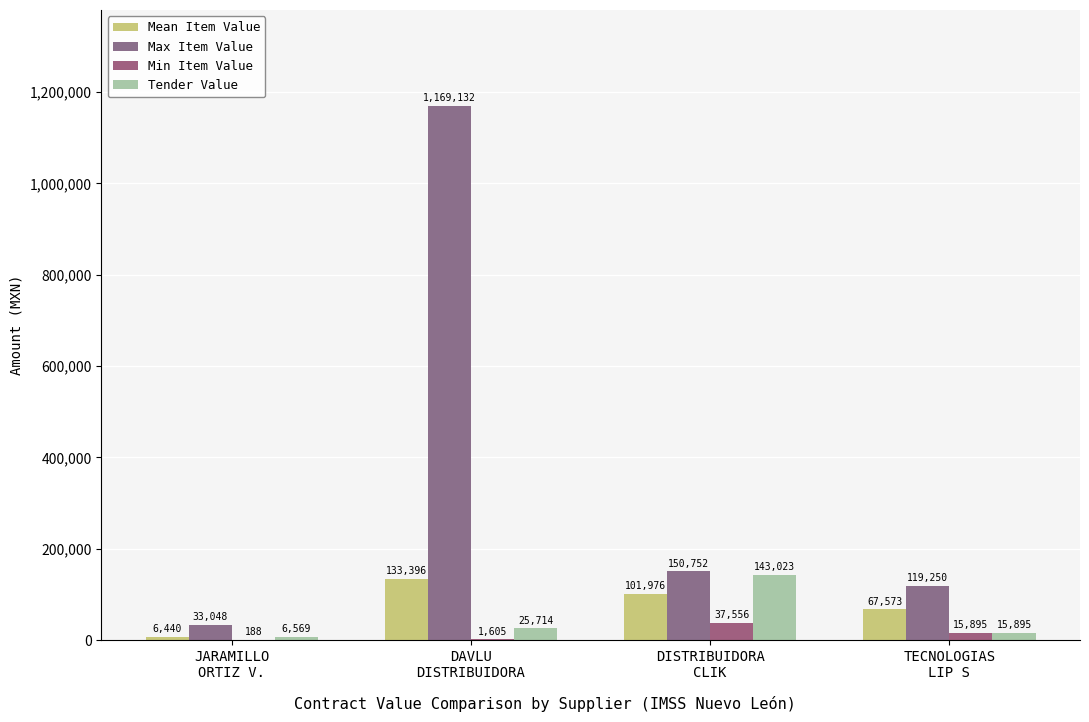

What position from the left is DAVLU
DISTRIBUIDORA?

2